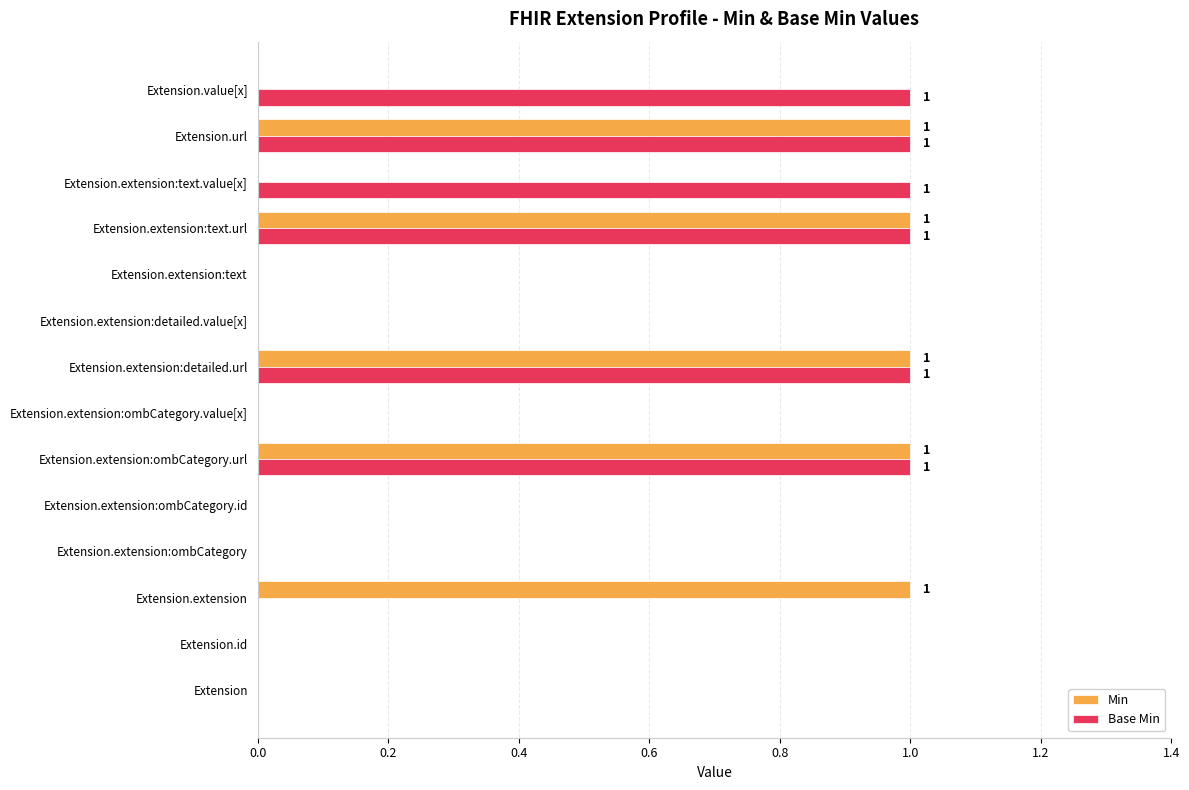

The Min series shows 0 at Extension.extension:text. True or false?

True